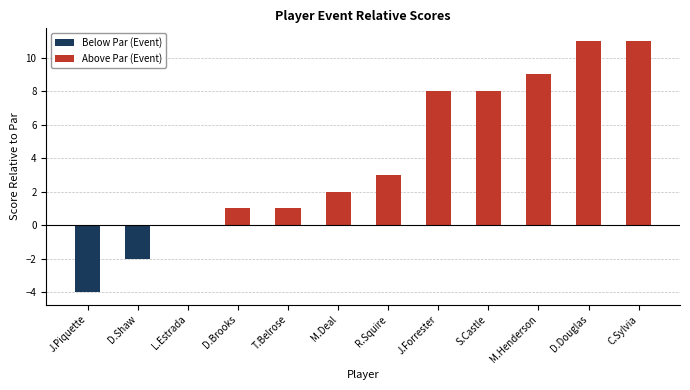

Where does the Above Par (Event) series first go above 3?

J.Forrester